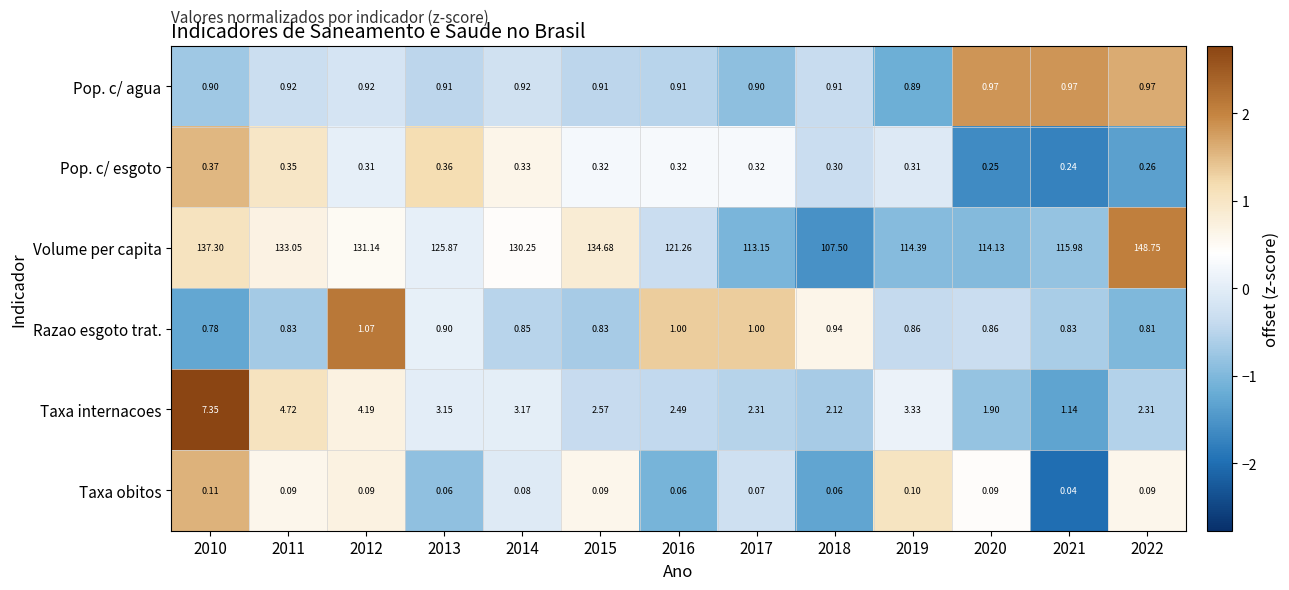

Rank the series by their maximum value, from highest to lowest.

Volume per capita, Taxa internacoes, Razao esgoto trat., Pop. c/ agua, Pop. c/ esgoto, Taxa obitos